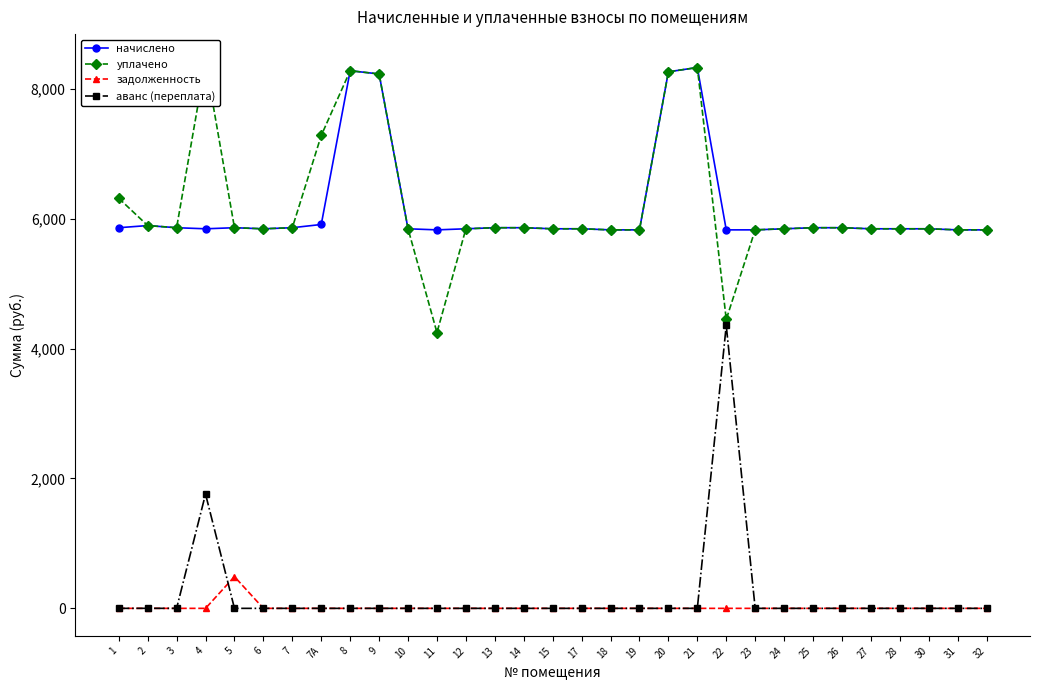

Which category has the lowest value across all series?

1